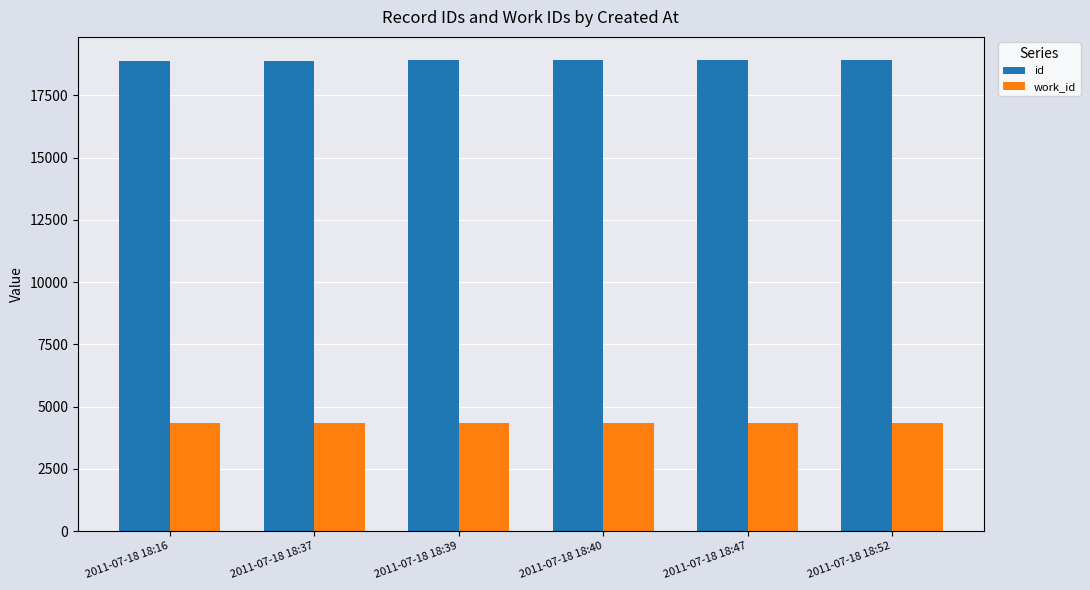

What is the spread (max minus min) of values at 2011-07-18 18:40?

14554